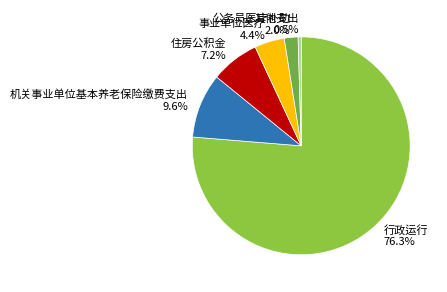

To the nearest percent, what percentage of the pie is 机关事业单位基本养老保险缴费支出?

10%